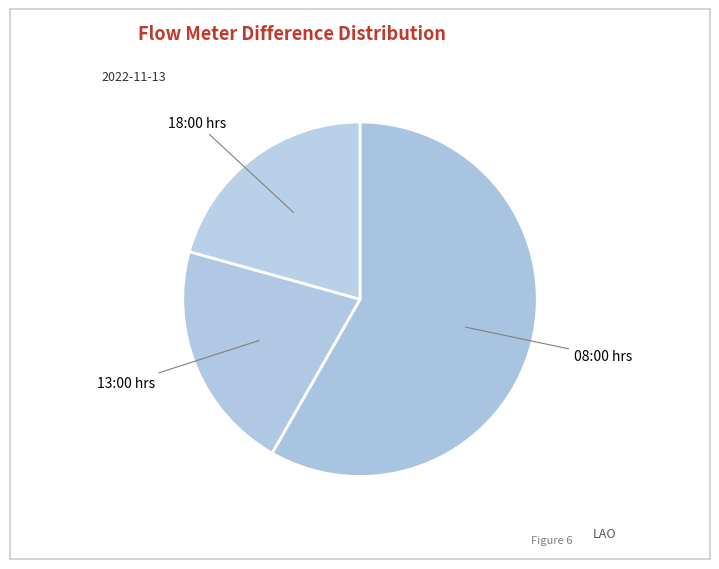

Does 18:00 hrs represent more than half of the total?

No